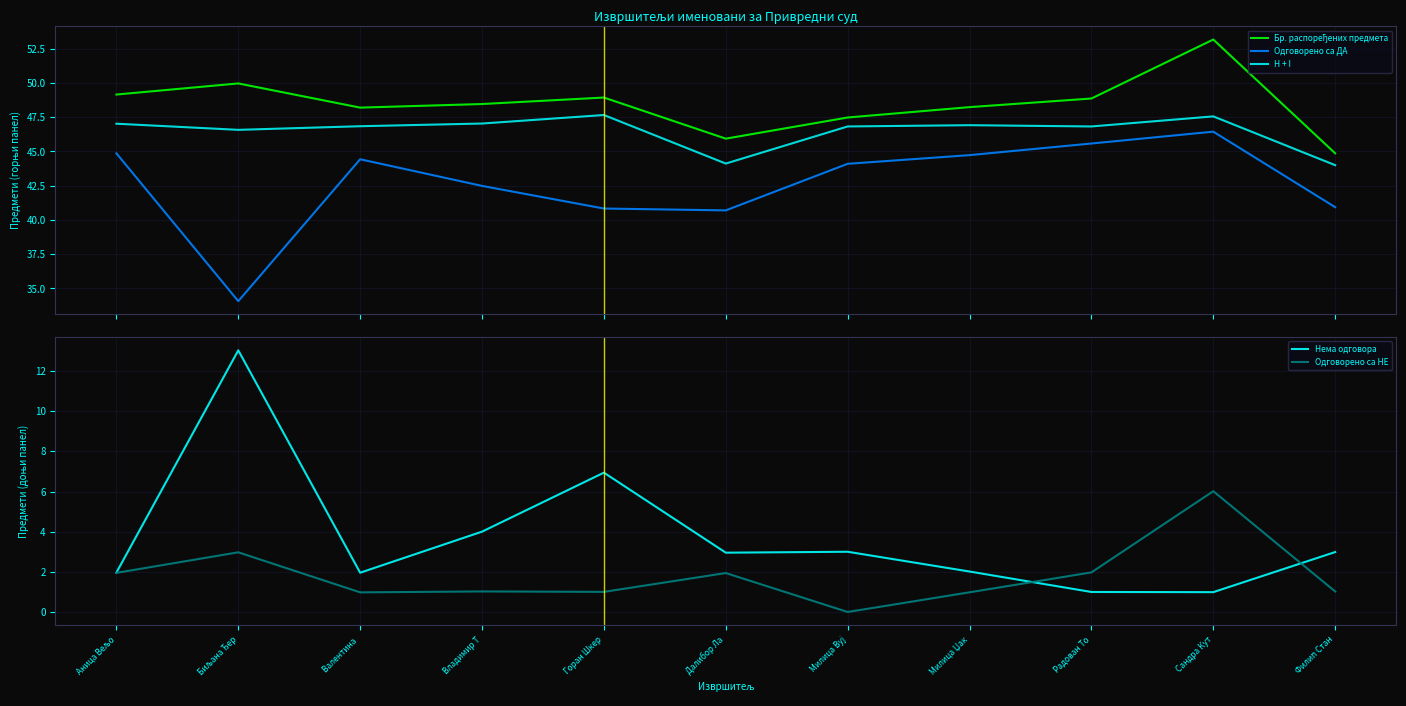

How many categories are shown in the chart?

11